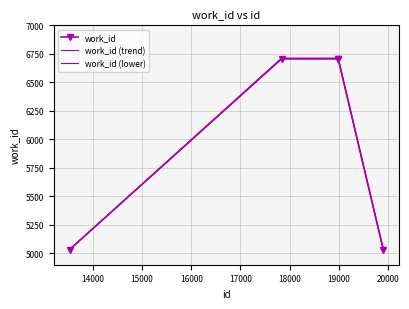

List the series in order of their overall mean, highest first.

work_id (lower), work_id, work_id (trend)